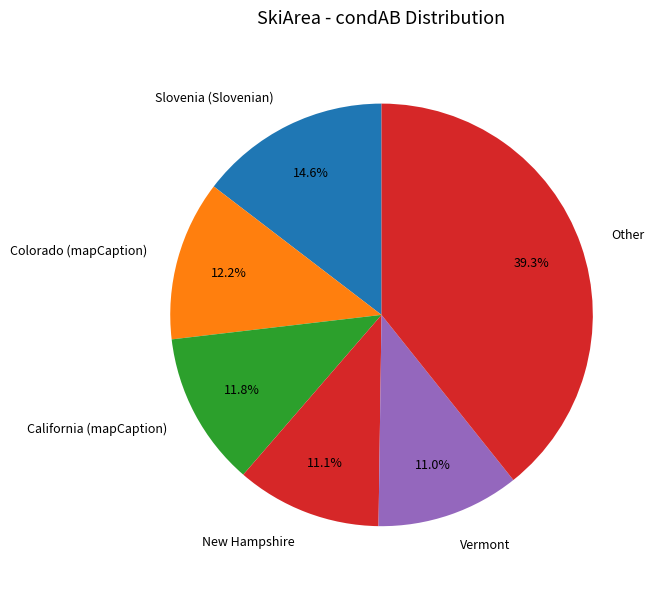

Does California (mapCaption) account for over 50% of the chart?

No